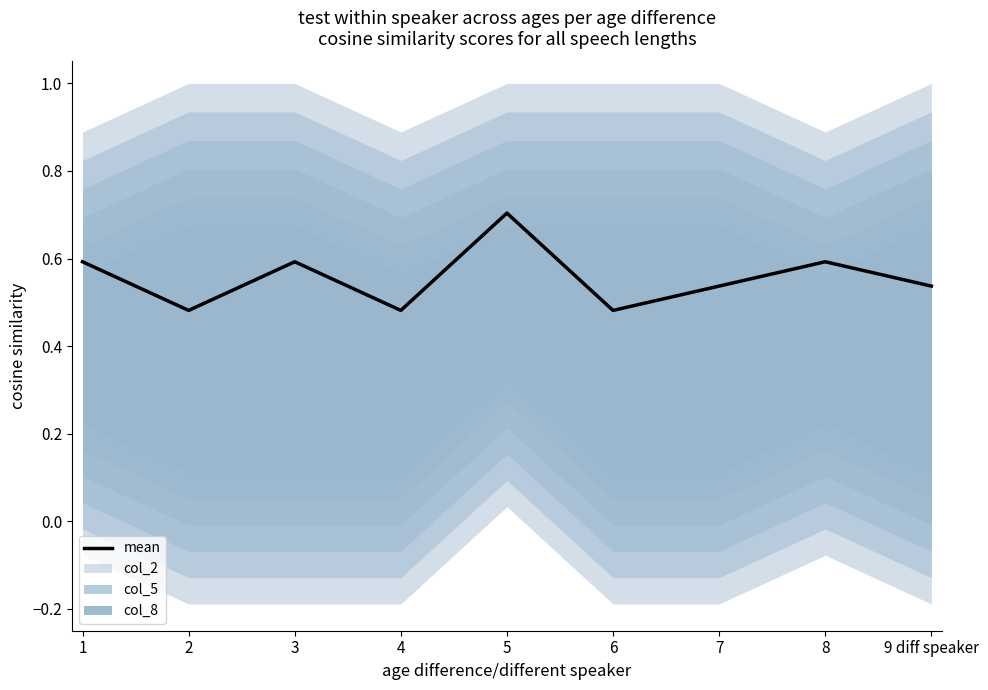

Reading left to right, what are all the values shown in this chart?

1=0.6	2=0.5	3=0.6	4=0.5	5=0.7	6=0.5	7=0.5	8=0.6	9 diff speaker=0.5